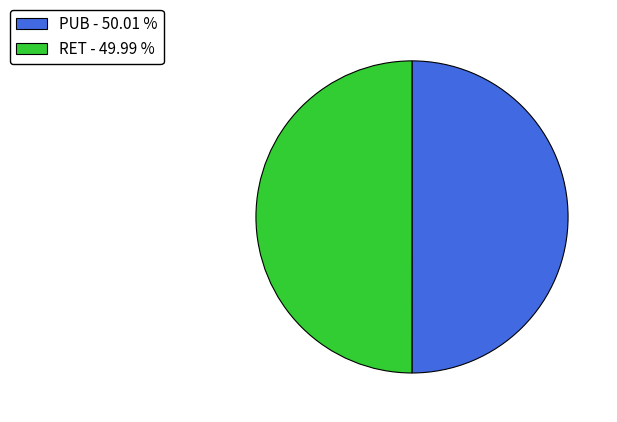

Is it true that RET is 38% of the pie?

False